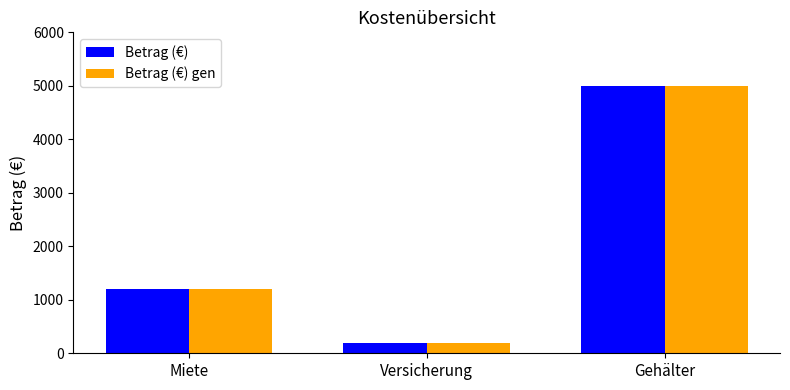

What is the approximate value of Betrag (€) gen at Versicherung?

200